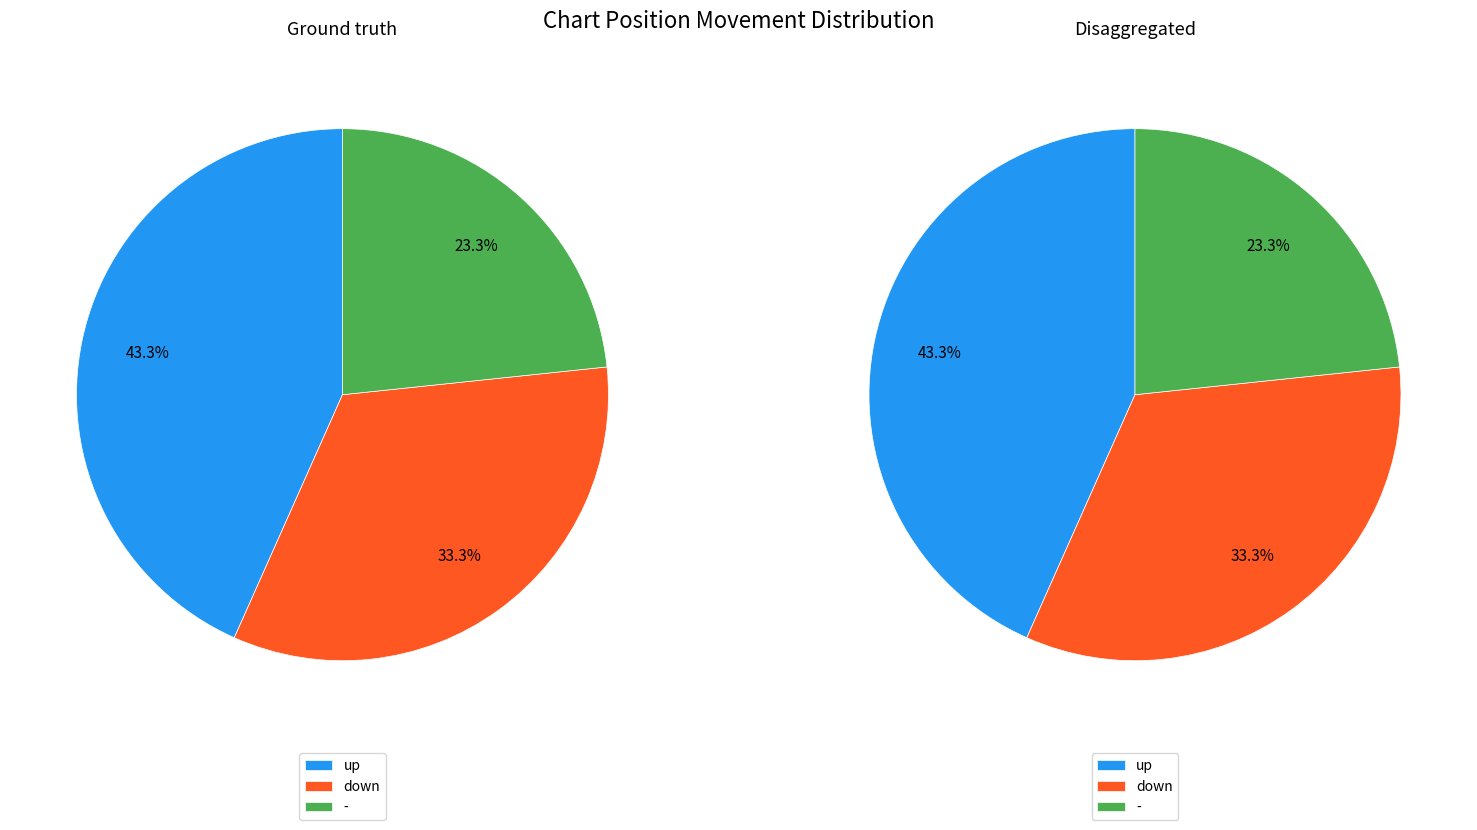

True or false: - accounts for 12% of the total.

False